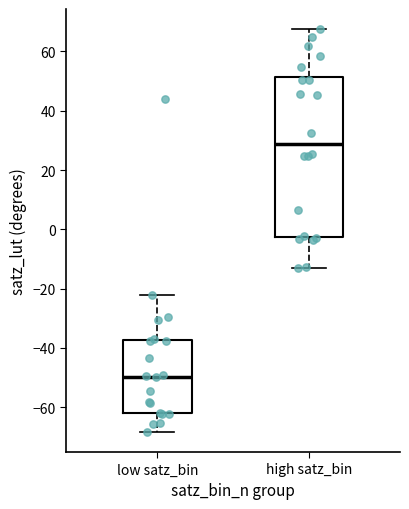

Which box's median line is the highest?

high satz_bin